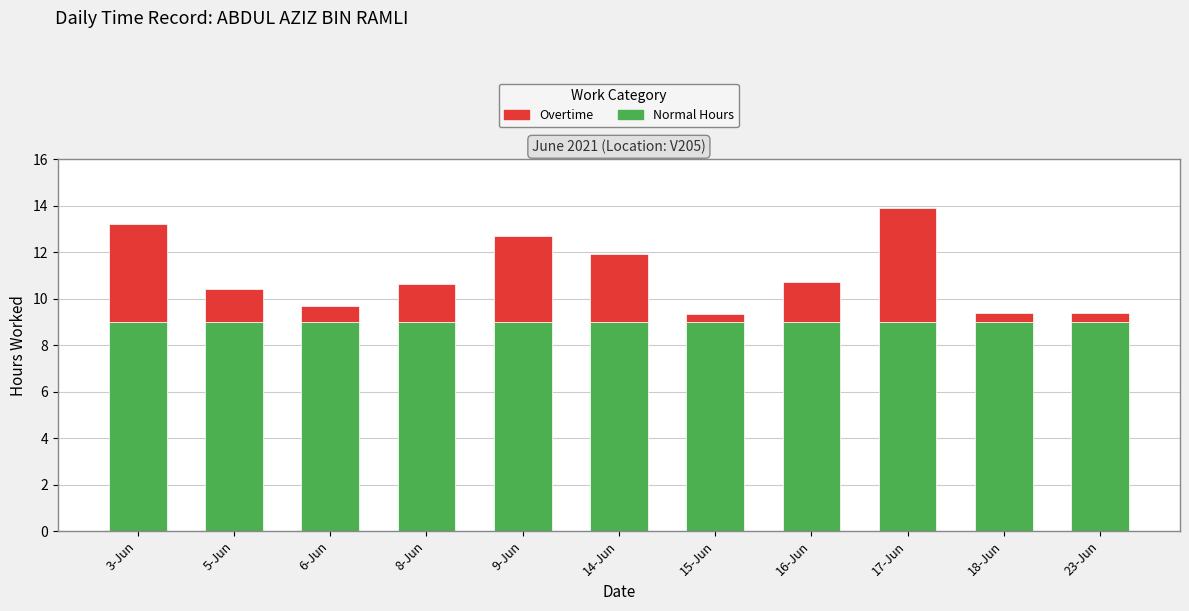

Is it true that Normal Hours equals 5.7 at 18-Jun?

False